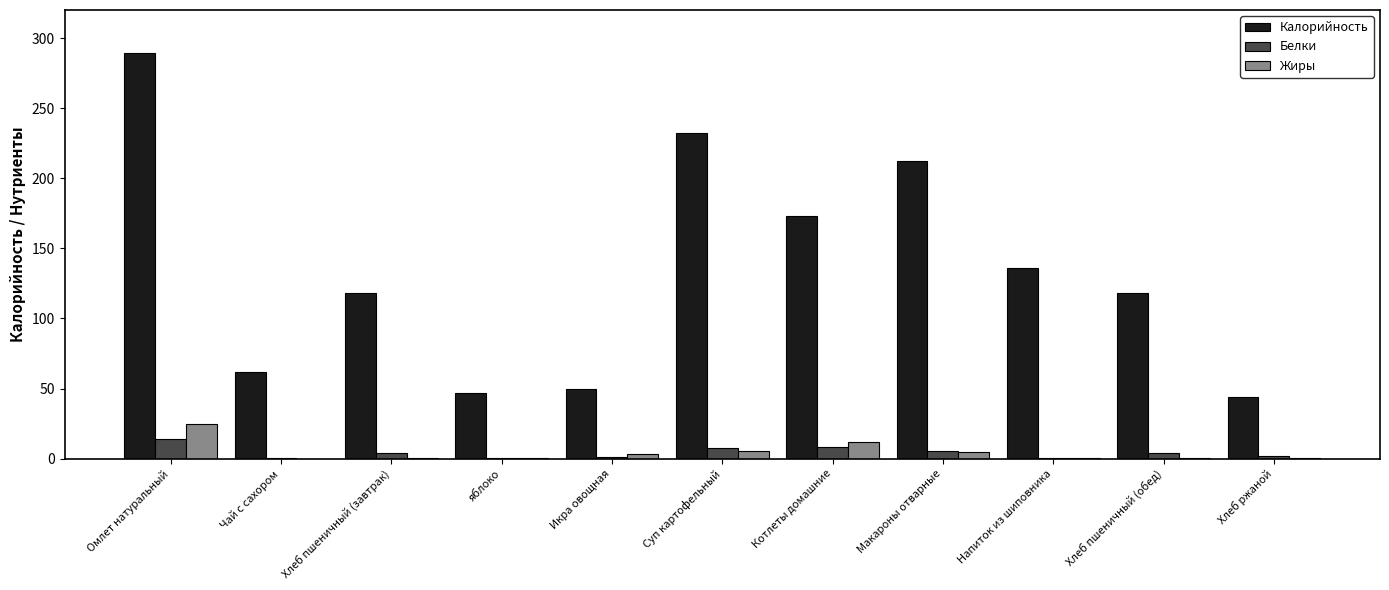

Between Чай с сахором and Суп картофельный, which series saw the biggest shift?

Калорийность